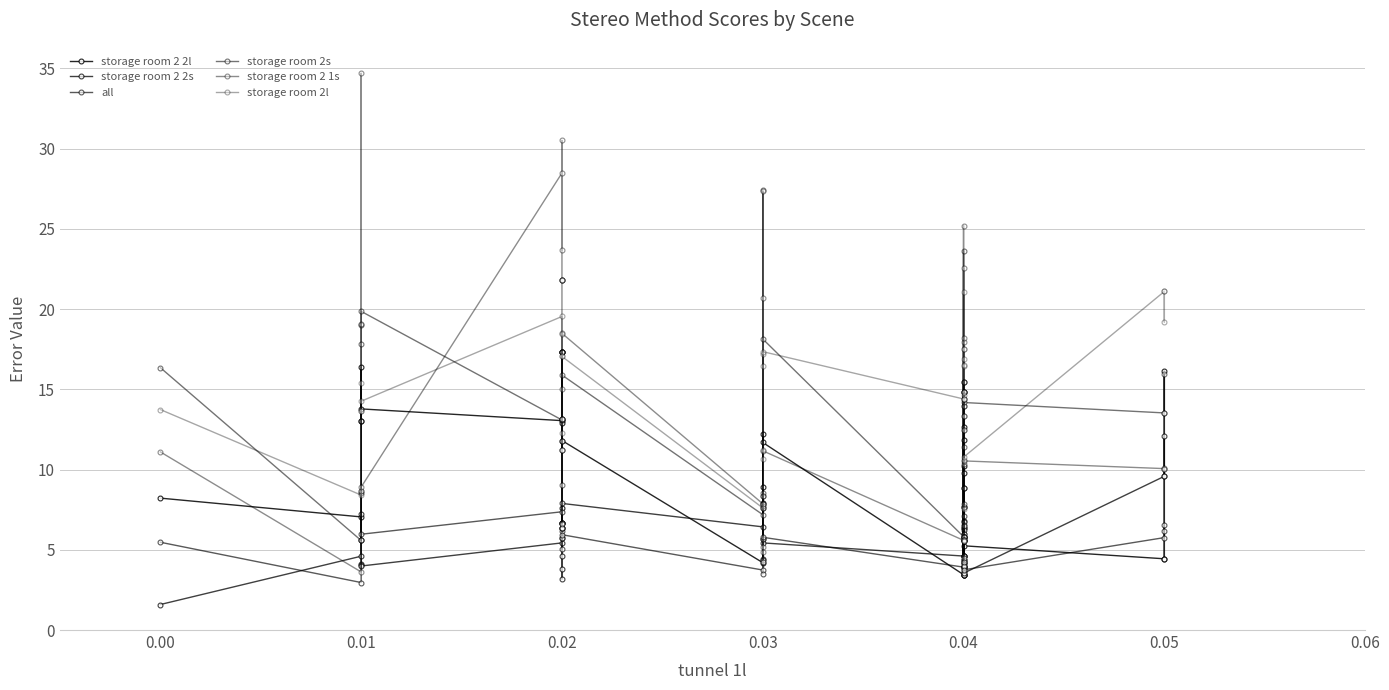

Rank the series by their maximum value, from lowest to highest.

all, storage room 2 2s, storage room 2 2l, storage room 2l, storage room 2s, storage room 2 1s